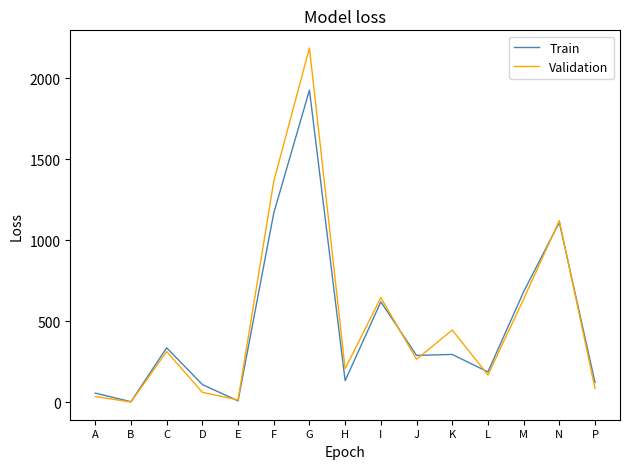

What is the difference between the maximum and minimum values in the Train series?

1925